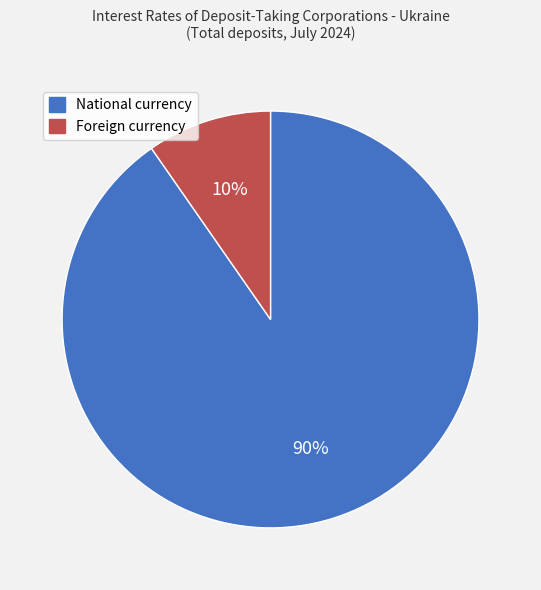

Which slice is the largest?

National currency